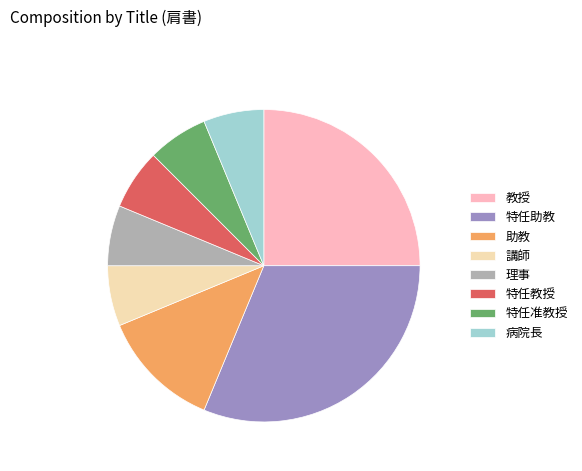

How many segments does this pie chart have?

8